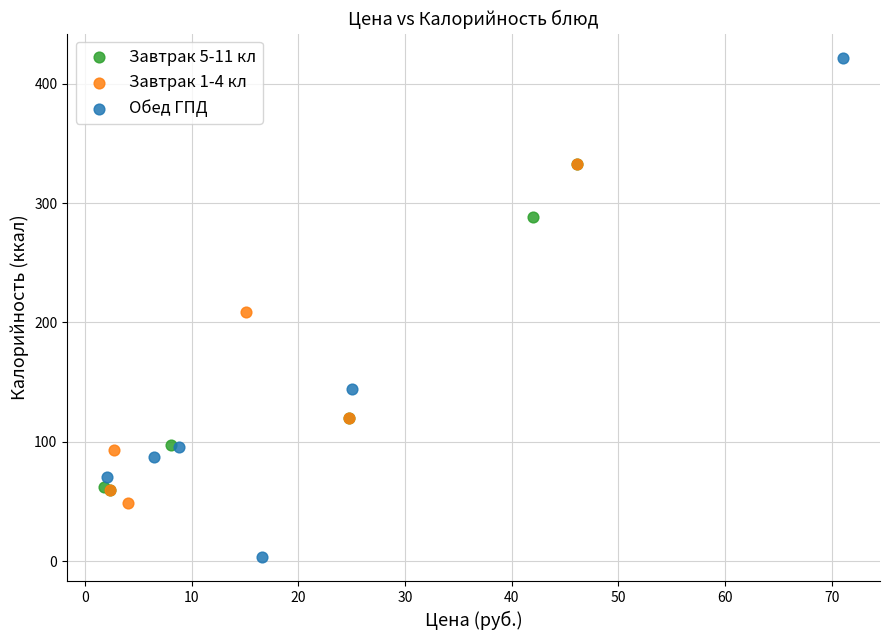

Which series reaches the maximum Y coordinate?

Обед ГПД